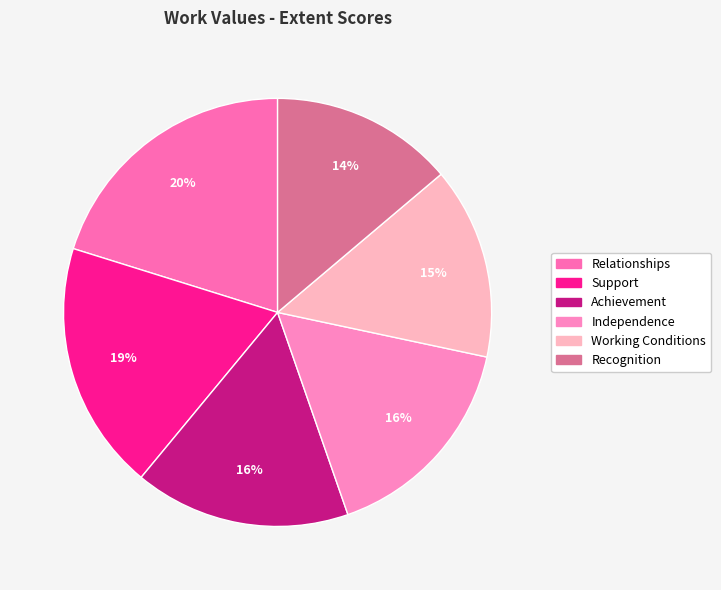

What is the largest slice in the pie chart?

Relationships